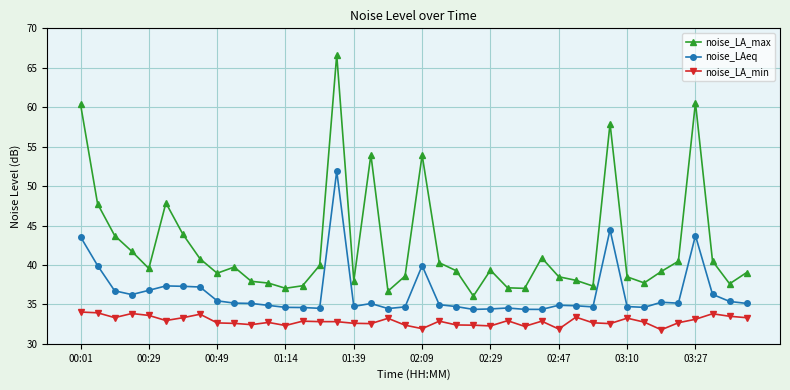

What is the highest value of the noise_LAeq series?

51.9